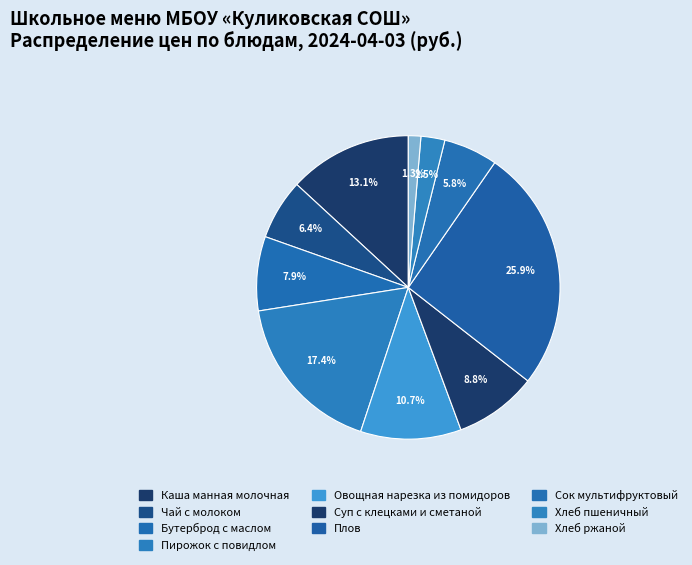

The Бутерброд с маслом slice represents 1% of the pie. True or false?

False